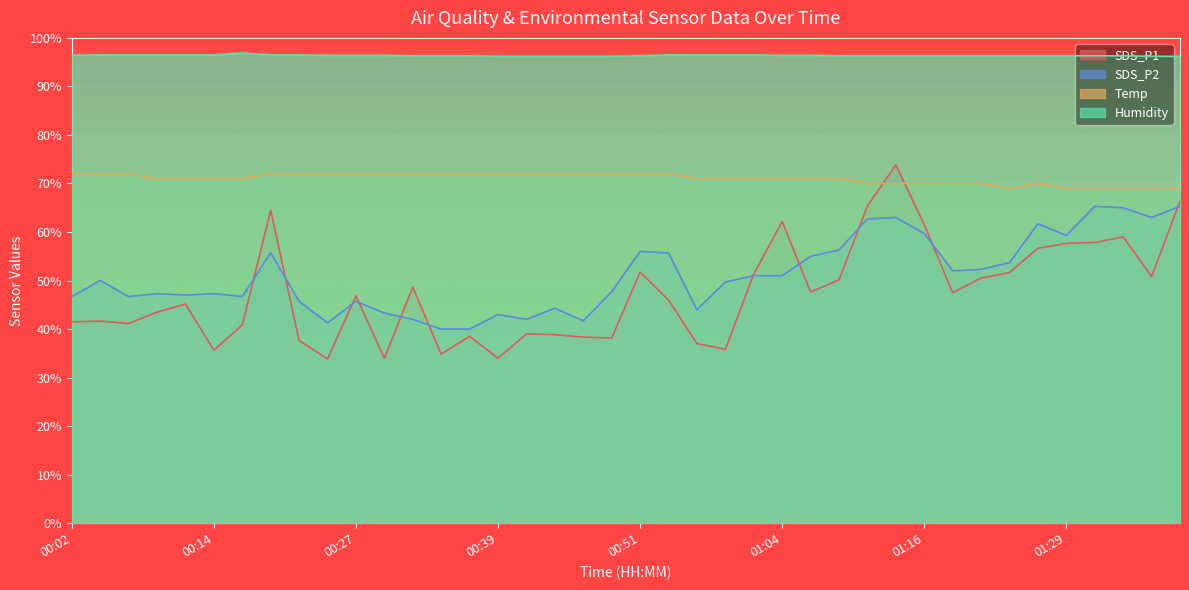

Reading left to right, transcribe all the data shown in this chart.

SDS_P1: 41.5	41.6	41.2	43.5	45.1	35.6	40.9	64.5	37.6	33.8	46.8	34.0	48.7	34.9	38.5	34.0	39.0	38.8	38.4	38.1	51.8	46.0	37.0	35.9	51.3	62.1	47.6	50.1	65.3	73.8	61.5	47.5	50.5	51.6	56.6	57.6	57.9	59.0	50.9	66.3
SDS_P2: 46.7	50.0	46.7	47.3	47.0	47.3	46.7	55.7	45.7	41.3	45.7	43.3	42.0	40.0	40.0	43.0	42.0	44.3	41.7	47.7	56.0	55.7	44.0	49.7	51.0	51.0	55.0	56.3	62.7	63.0	59.7	52.0	52.3	53.7	61.7	59.3	65.3	65.0	63.0	65.3
Temp: 72.0	72.0	72.0	71.0	71.0	71.0	71.0	72.0	72.0	72.0	72.0	72.0	72.0	72.0	72.0	72.0	72.0	72.0	72.0	72.0	72.0	72.0	71.0	71.0	71.0	71.0	71.0	71.0	70.0	70.0	70.0	70.0	70.0	69.0	70.0	69.0	69.0	69.0	69.0	69.0
Humidity: 96.4	96.5	96.5	96.5	96.5	96.5	96.9	96.5	96.5	96.4	96.4	96.4	96.3	96.3	96.3	96.2	96.2	96.2	96.2	96.2	96.3	96.5	96.5	96.5	96.5	96.4	96.4	96.3	96.3	96.3	96.3	96.3	96.3	96.3	96.3	96.3	96.3	96.3	96.2	96.2